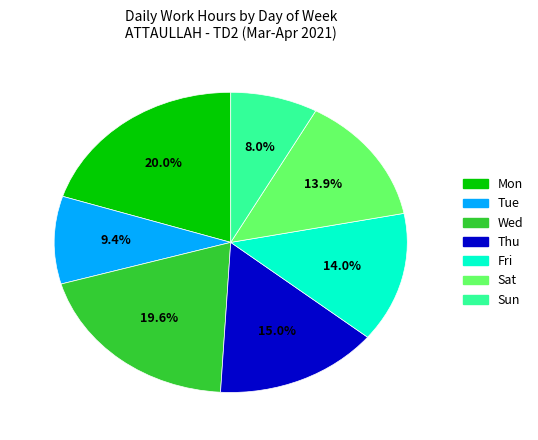

Is there a majority slice in this chart?

No